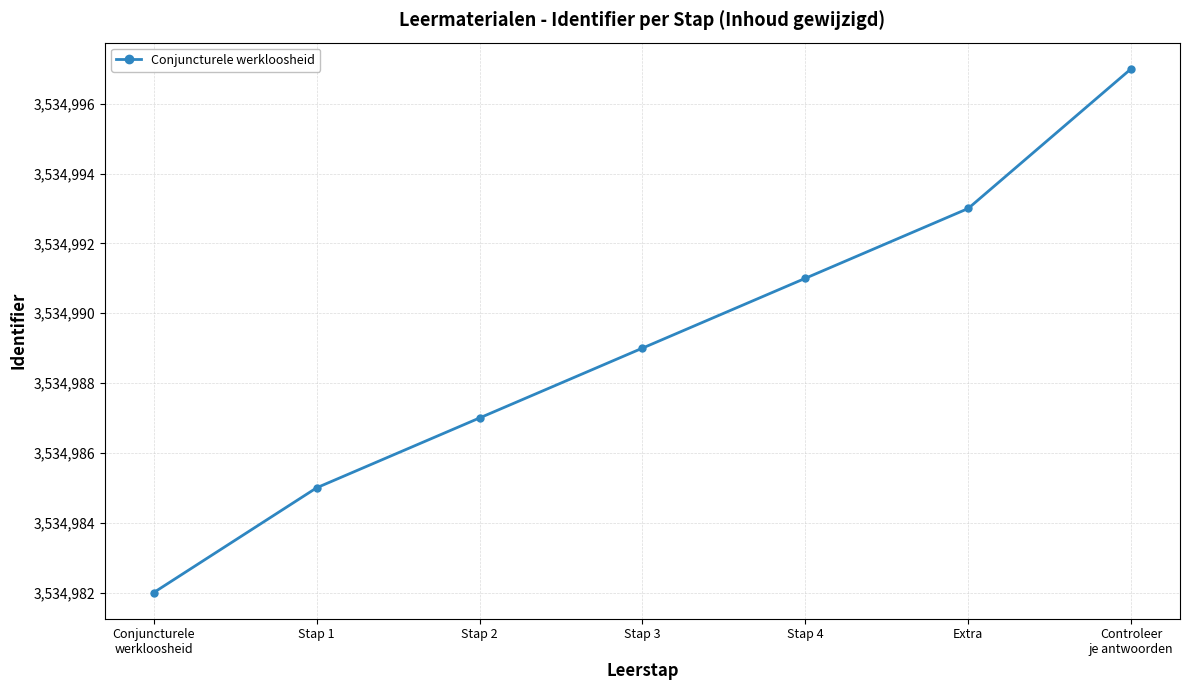

Is this an area chart (filled region under the line)?

No